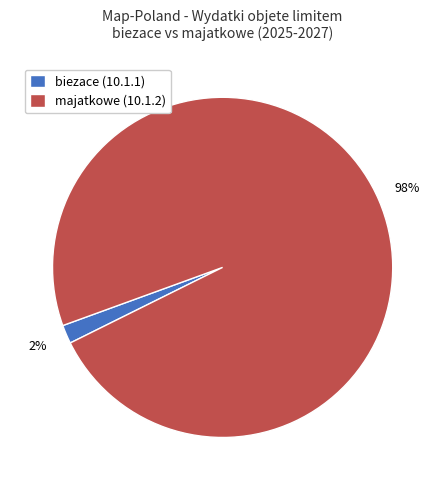

Combined, do majatkowe (10.1.2) and biezace (10.1.1) account for over 50%?

Yes